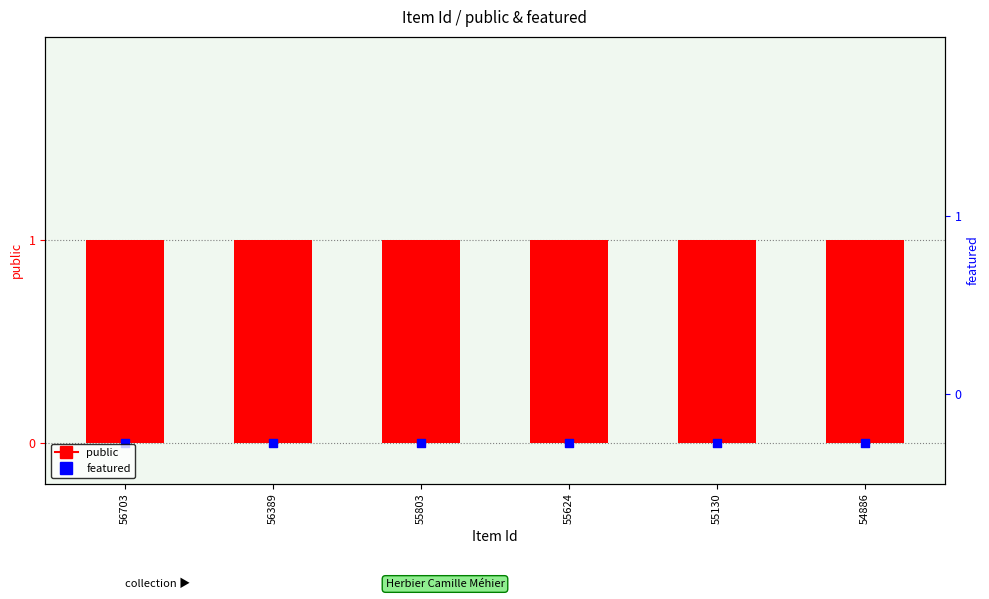

At how many categories does at least one series exceed 0?

6